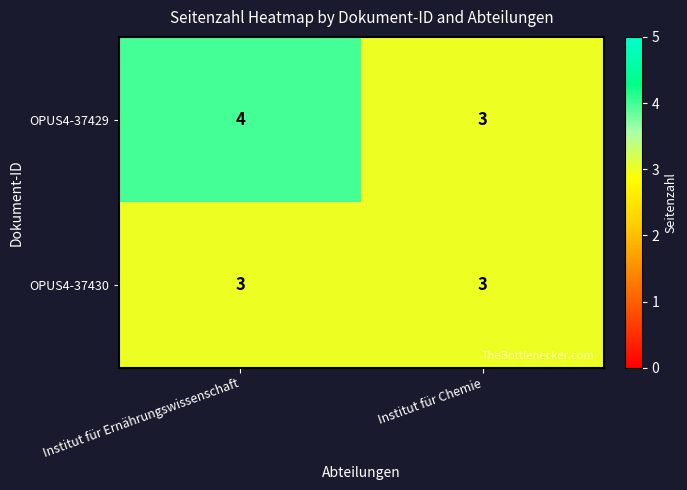

What is the minimum value shown in the chart?

3